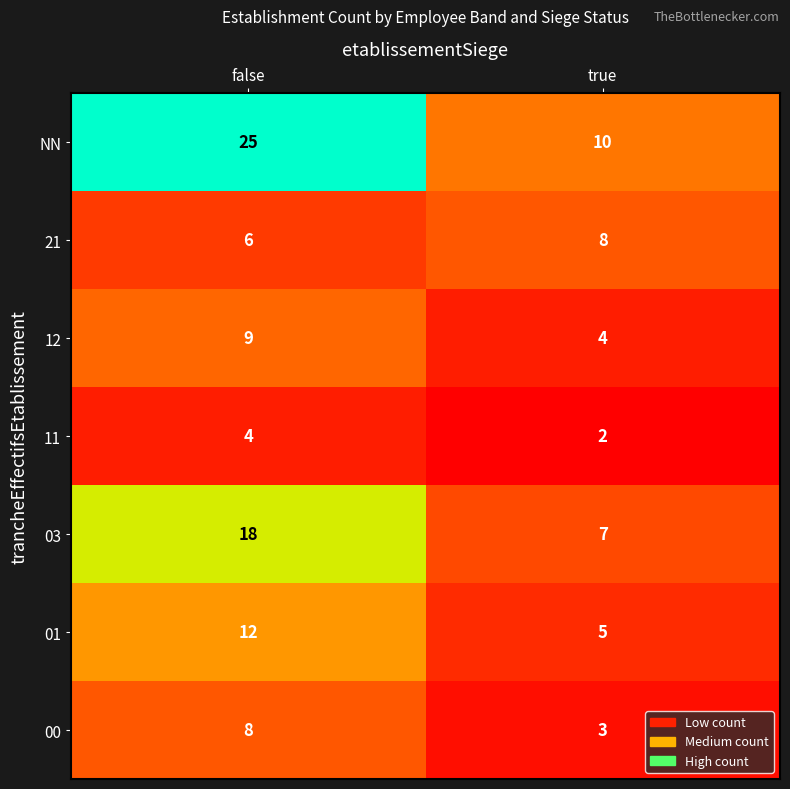

Reading left to right, list all the values displayed in this chart.

NN: 25	10
21: 6	8
12: 9	4
11: 4	2
03: 18	7
01: 12	5
00: 8	3